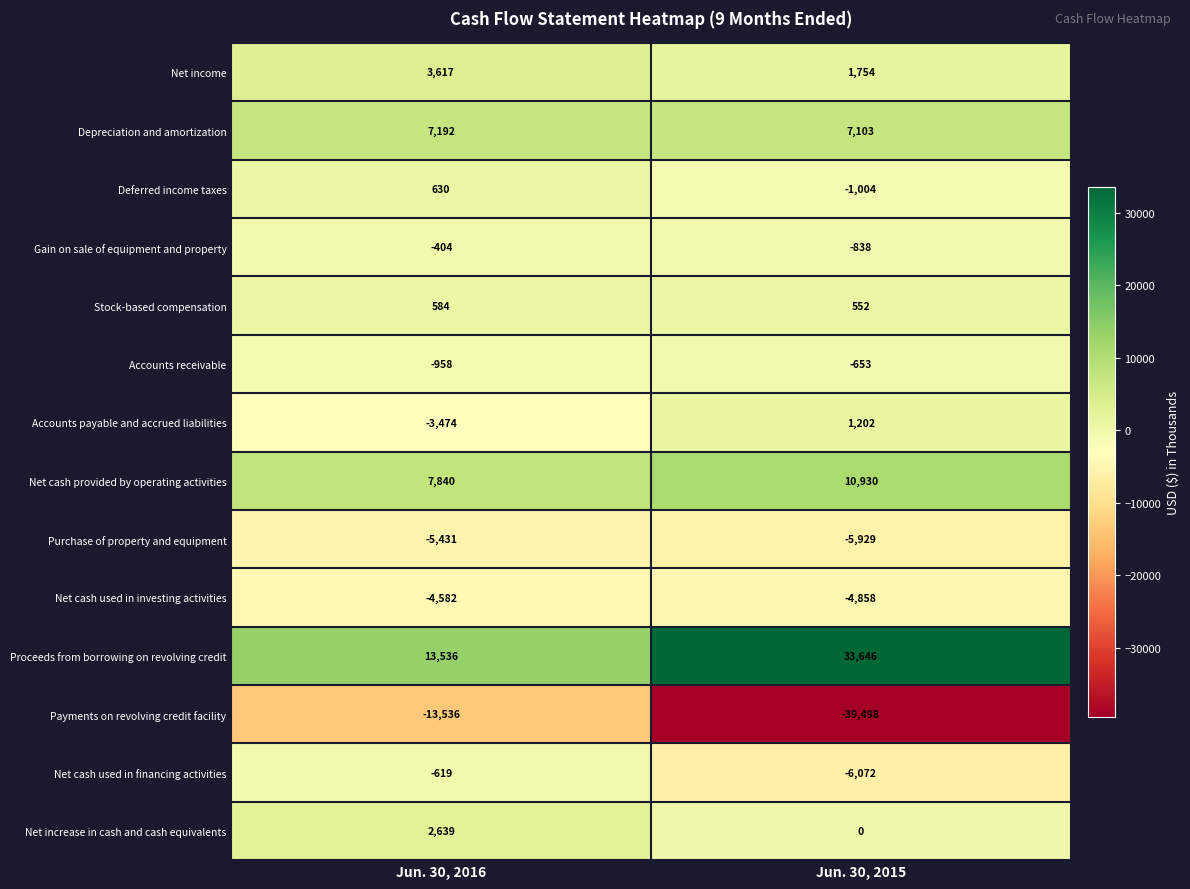

What is the difference between the maximum and minimum values in the Purchase of property and equipment series?

498